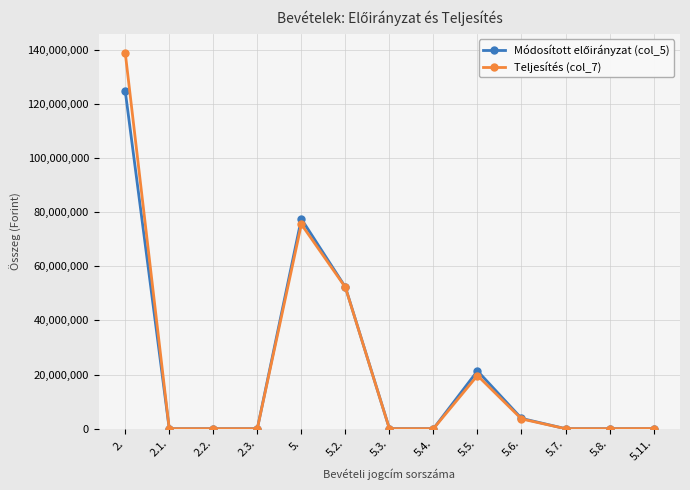

The value of Teljesítés (col_7) at 5.5. is 28306040. True or false?

False